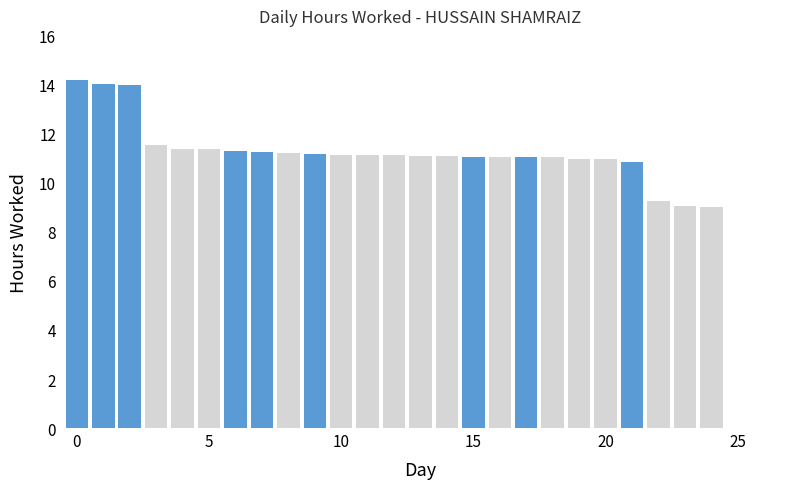

The value of Highlight at 14 is 9.0. True or false?

False